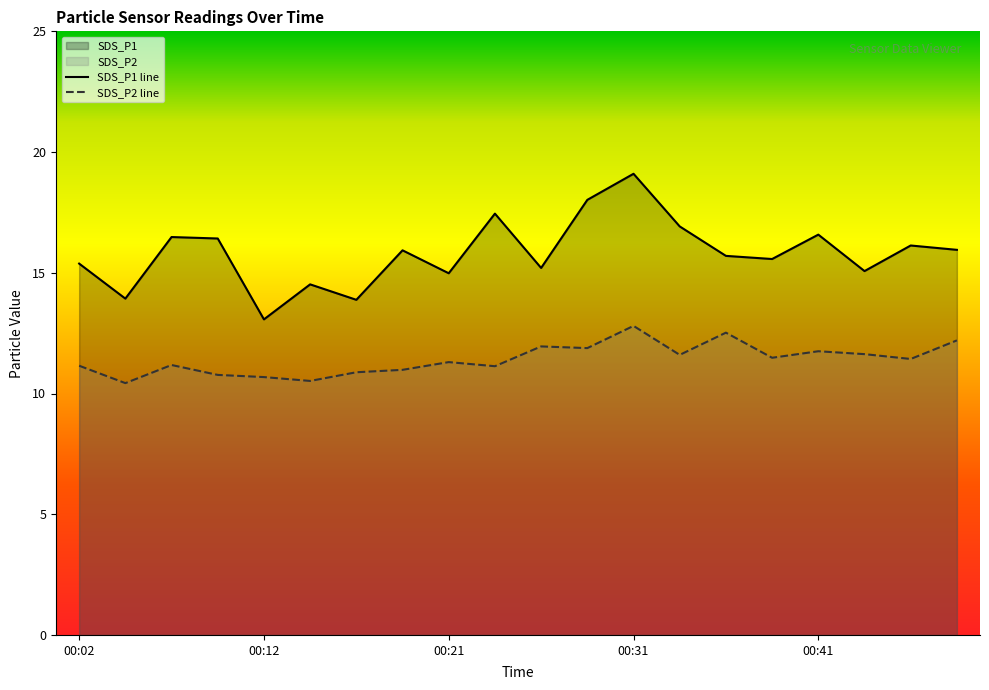

What is the greatest value displayed?

19.1